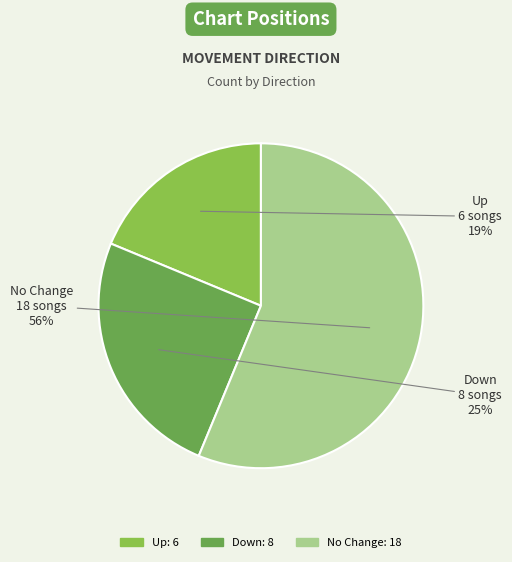

To the nearest percent, what is the average slice percentage?

33%